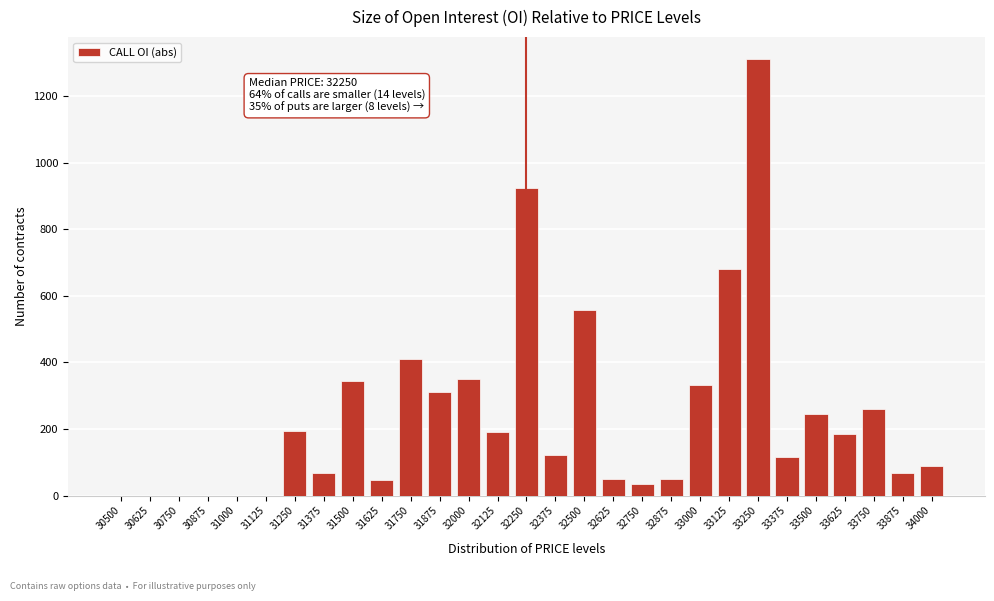

What is the sum of the values at 32125 and 31375?

260